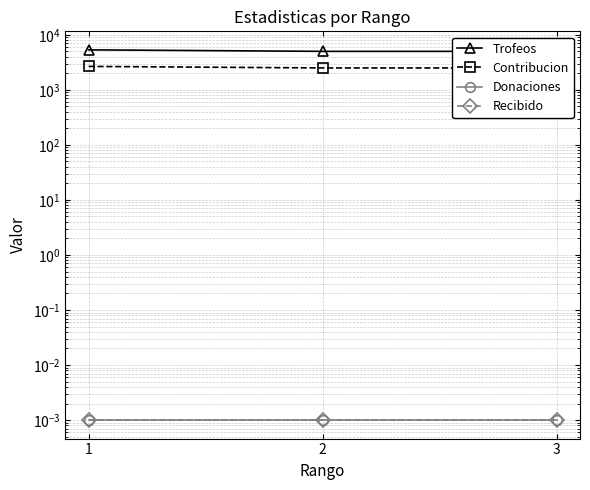

What is the sum of all Trofeos values?

15331.0